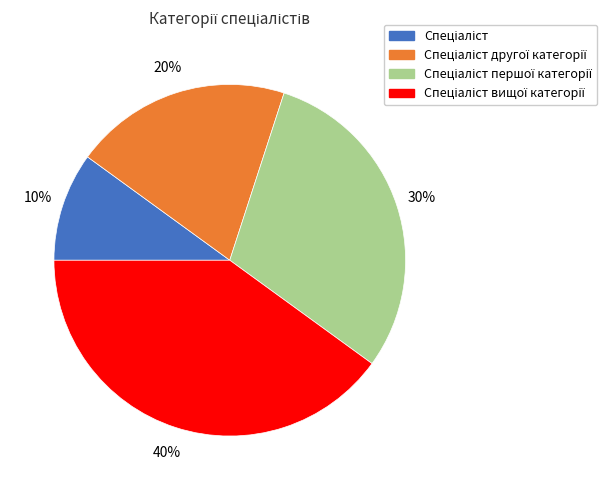

To the nearest percent, what is the difference between the largest and smallest slice percentages?

30%